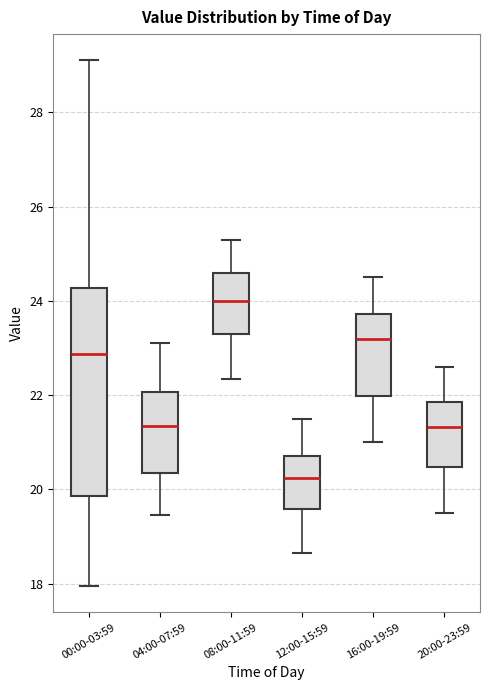

Which box's median line is the lowest?

12:00-15:59